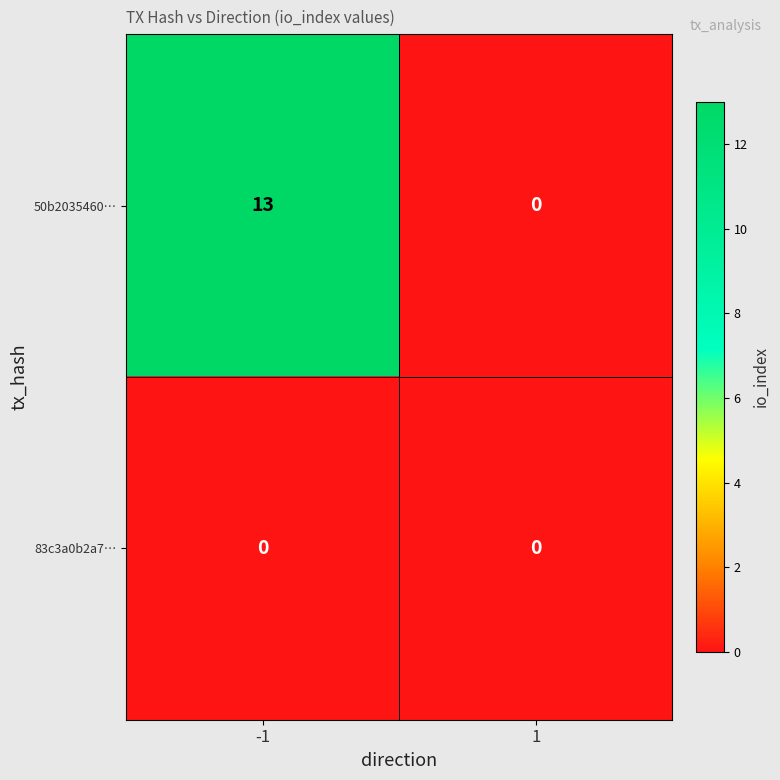

Which category has the highest value across all series?

-1